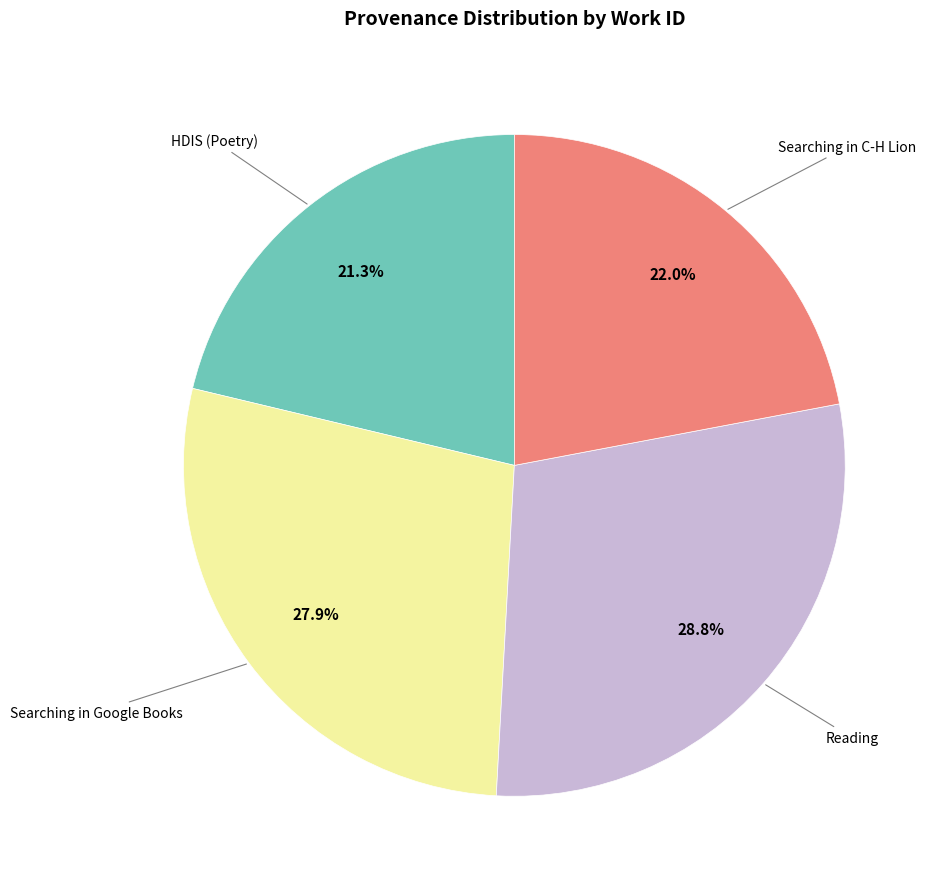

How many slices are in this pie chart?

4